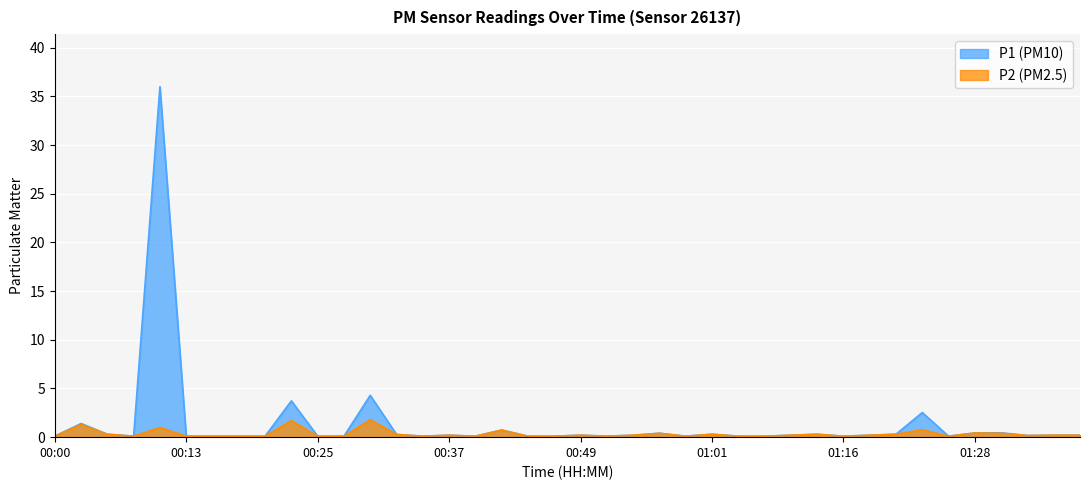

Reading right to left, extract all data points from this chart.

P1: 01:41=0.2	01:38=0.2	01:36=0.2	01:33=0.5	01:28=0.4	01:26=0.1	01:23=2.5	01:21=0.3	01:18=0.2	01:16=0.1	01:13=0.3	01:11=0.2	01:08=0.1	01:04=0.1	01:01=0.3	00:59=0.1	00:56=0.4	00:54=0.2	00:51=0.1	00:49=0.2	00:47=0.1	00:44=0.1	00:42=0.7	00:39=0.1	00:37=0.2	00:34=0.1	00:32=0.3	00:30=4.3	00:27=0.1	00:25=0.1	00:22=3.7	00:20=0.1	00:17=0.1	00:15=0.1	00:13=0.1	00:10=36.0	00:08=0.1	00:05=0.3	00:03=1.4	00:00=0.1
P2: 01:41=0.2	01:38=0.2	01:36=0.2	01:33=0.4	01:28=0.4	01:26=0.1	01:23=0.8	01:21=0.3	01:18=0.2	01:16=0.1	01:13=0.3	01:11=0.2	01:08=0.1	01:04=0.1	01:01=0.3	00:59=0.1	00:56=0.4	00:54=0.2	00:51=0.1	00:49=0.2	00:47=0.1	00:44=0.1	00:42=0.7	00:39=0.1	00:37=0.2	00:34=0.1	00:32=0.3	00:30=1.8	00:27=0.1	00:25=0.1	00:22=1.7	00:20=0.1	00:17=0.1	00:15=0.1	00:13=0.1	00:10=1.0	00:08=0.1	00:05=0.3	00:03=1.3	00:00=0.1